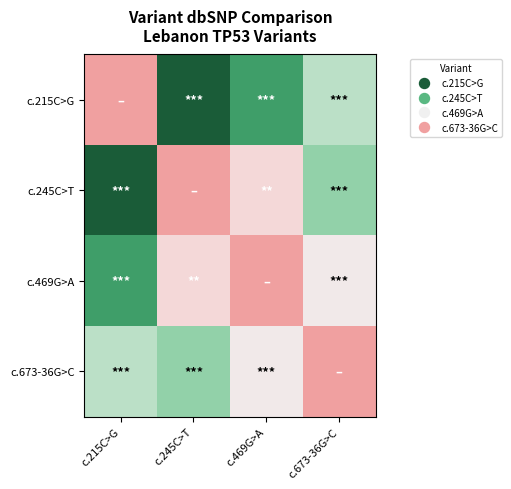

At c.469G>A, list the series in order from largest to smallest.

c.469G>A, c.245C>T, c.673-36G>C, c.215C>G